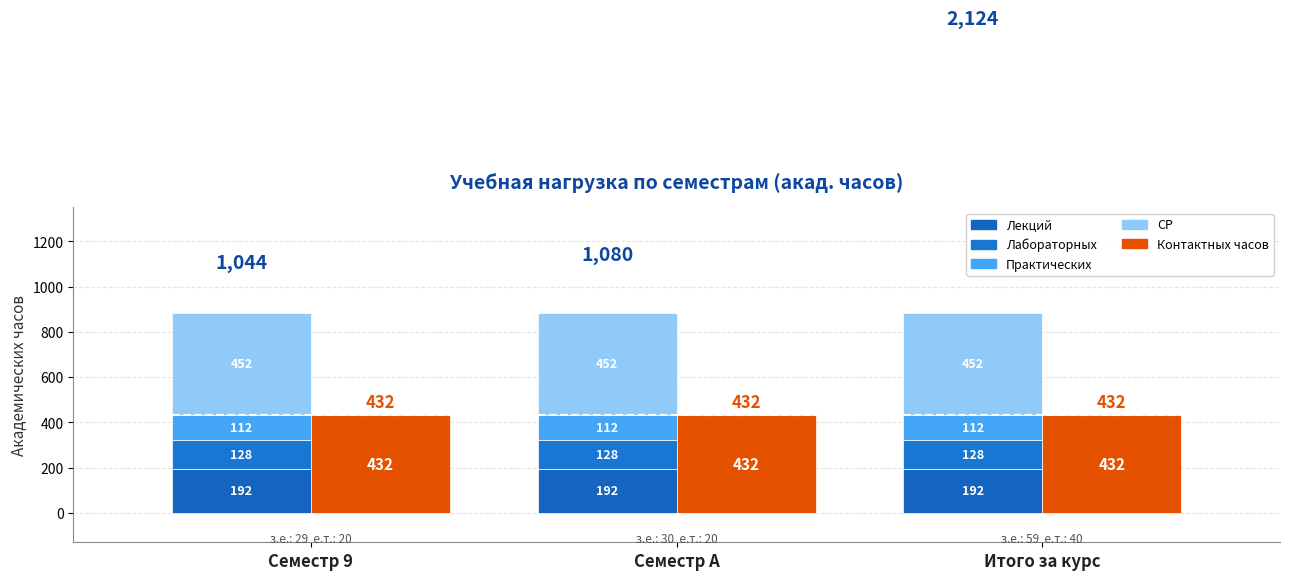

At which label does СР reach its minimum?

Семестр 9